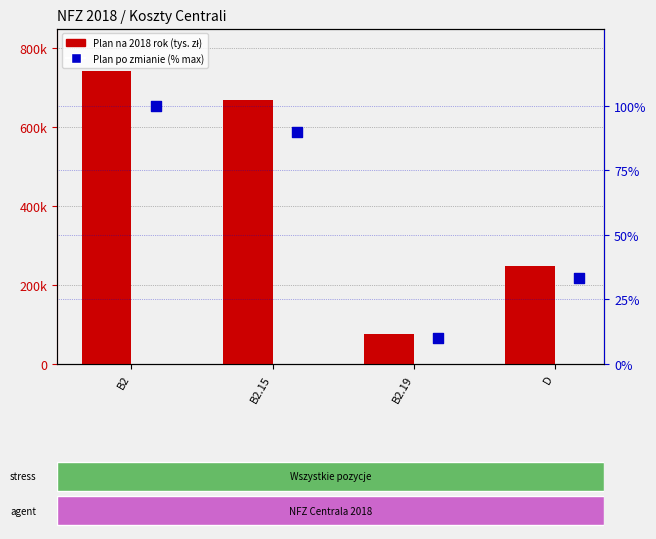

At how many categories does at least one series exceed 5984?

4